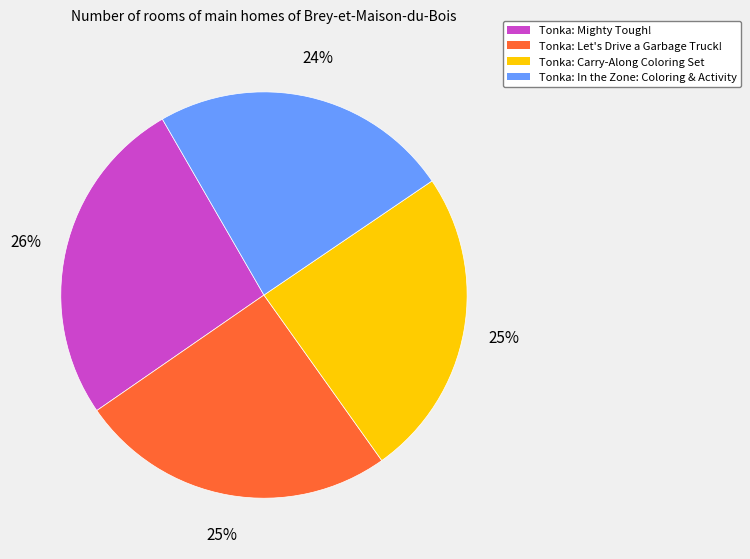

Which has a higher value, Tonka: In the Zone: Coloring & Activity or Tonka: Mighty Tough!?

Tonka: Mighty Tough!